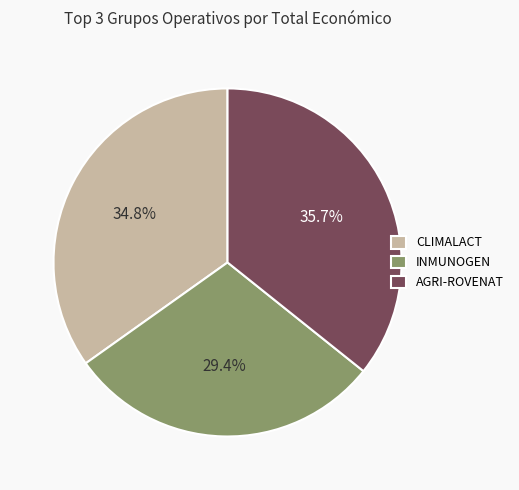

Approximately how many times larger is the value at CLIMALACT compared to AGRI-ROVENAT?

1.0